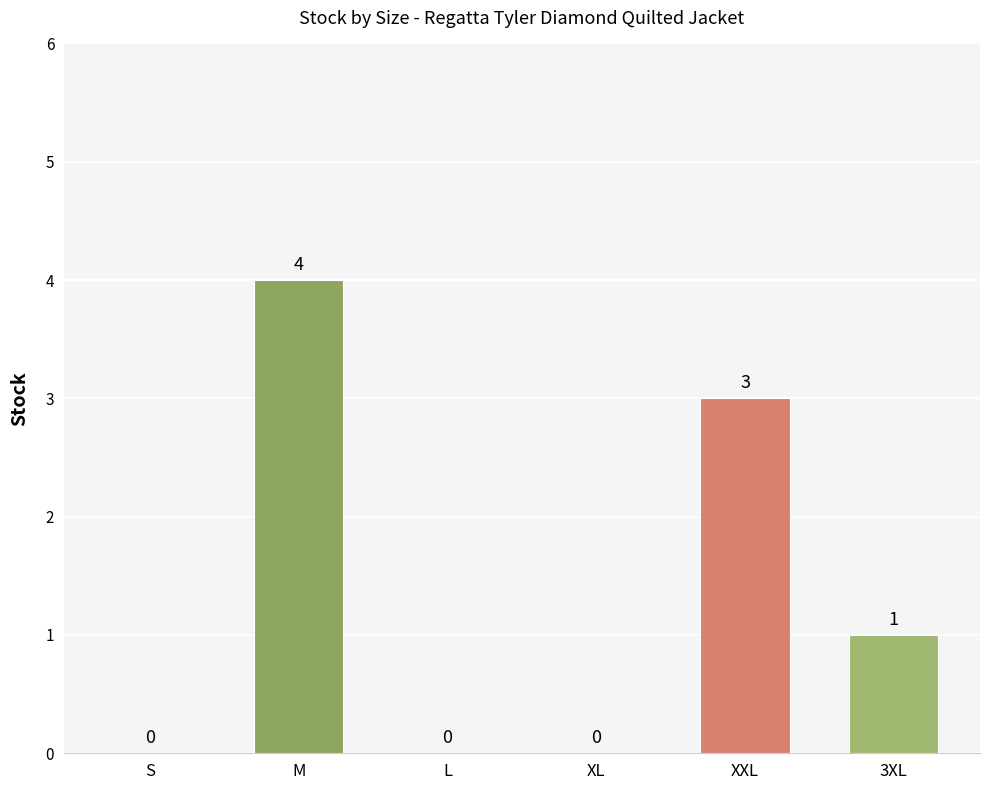

Is it true that the value at M is 4?

True